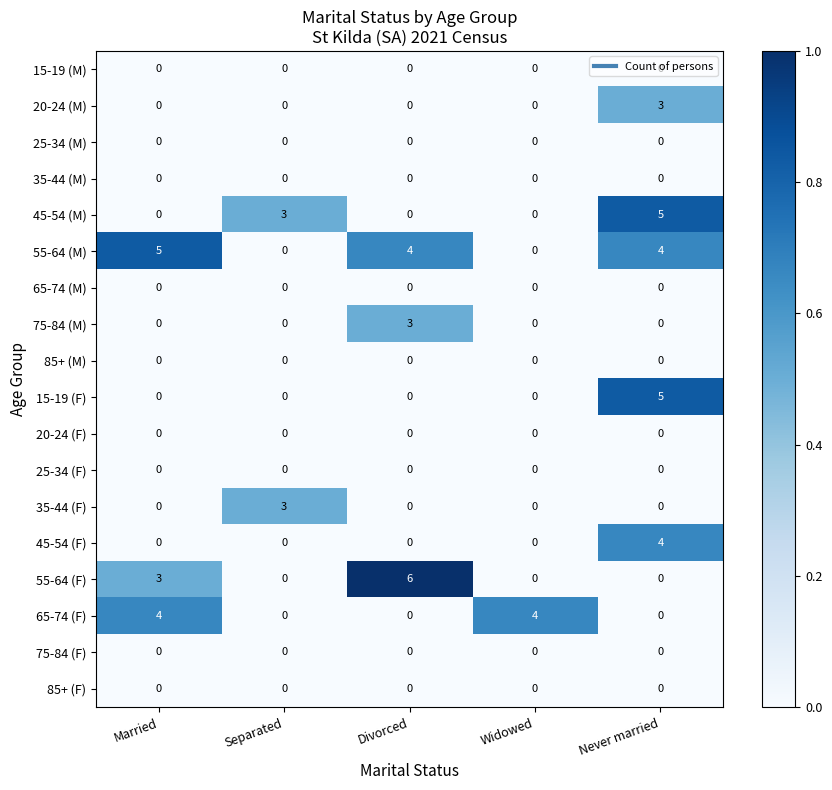

What is the maximum value shown in the chart?

6